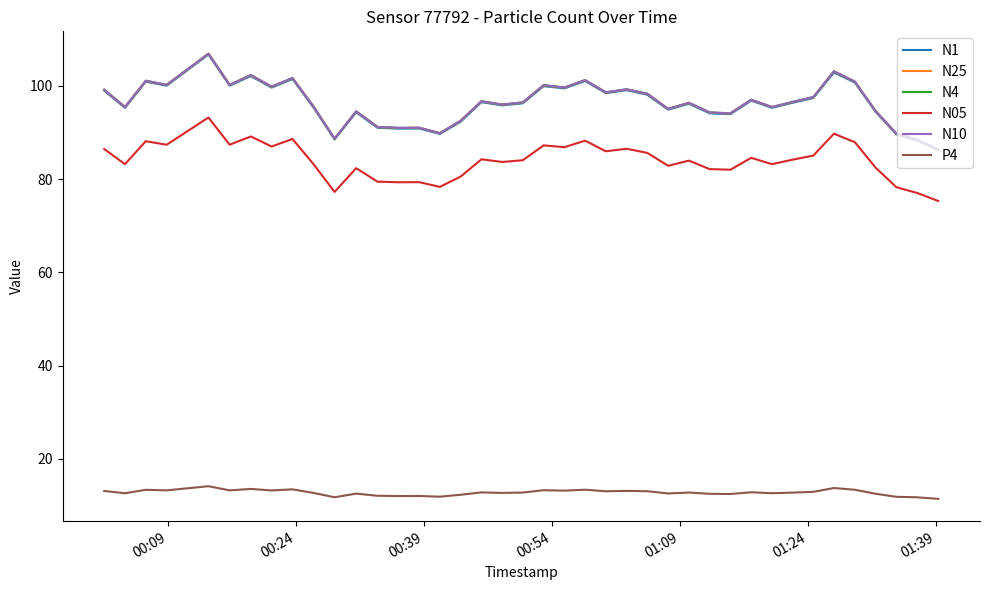

True or false: N10 has more than 0 interior local peaks.

True